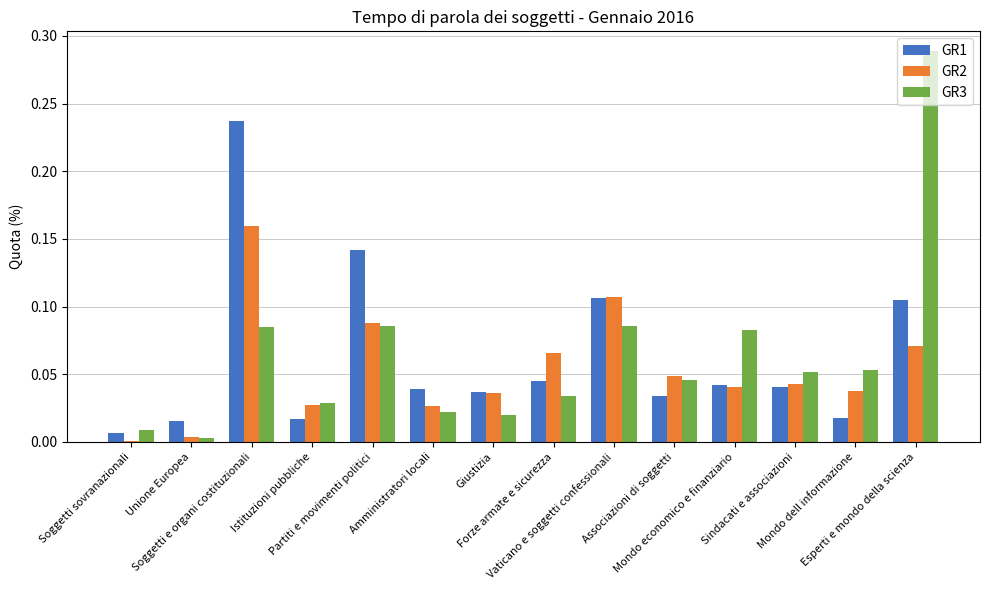

What is the sum of all GR2 values?

0.8